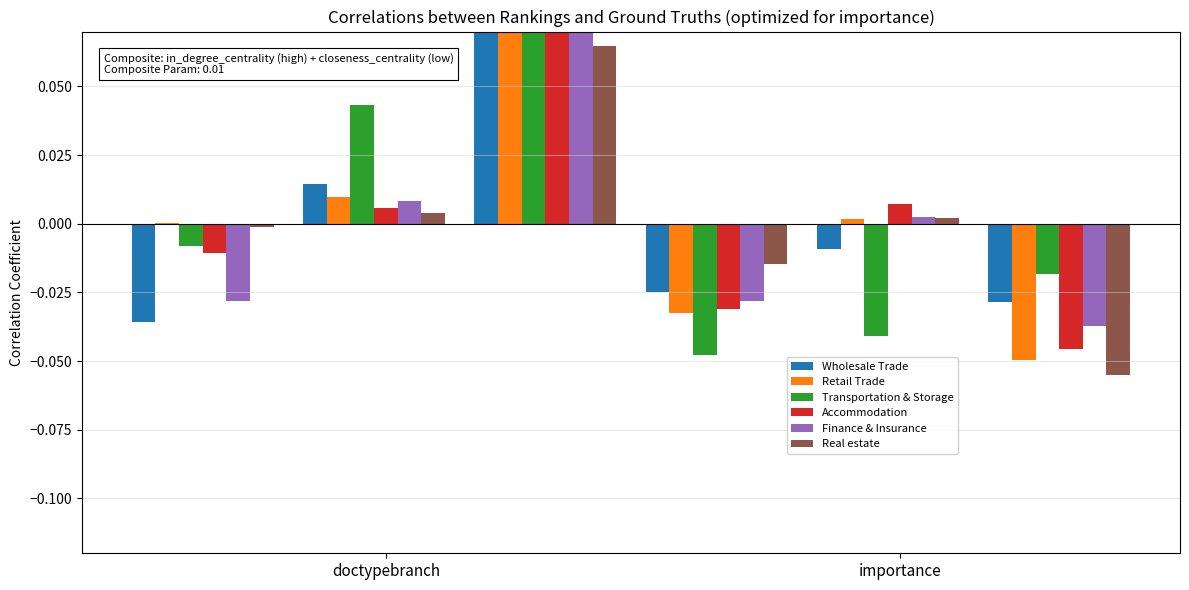

The Finance & Insurance series shows 0.0 at importance. True or false?

False